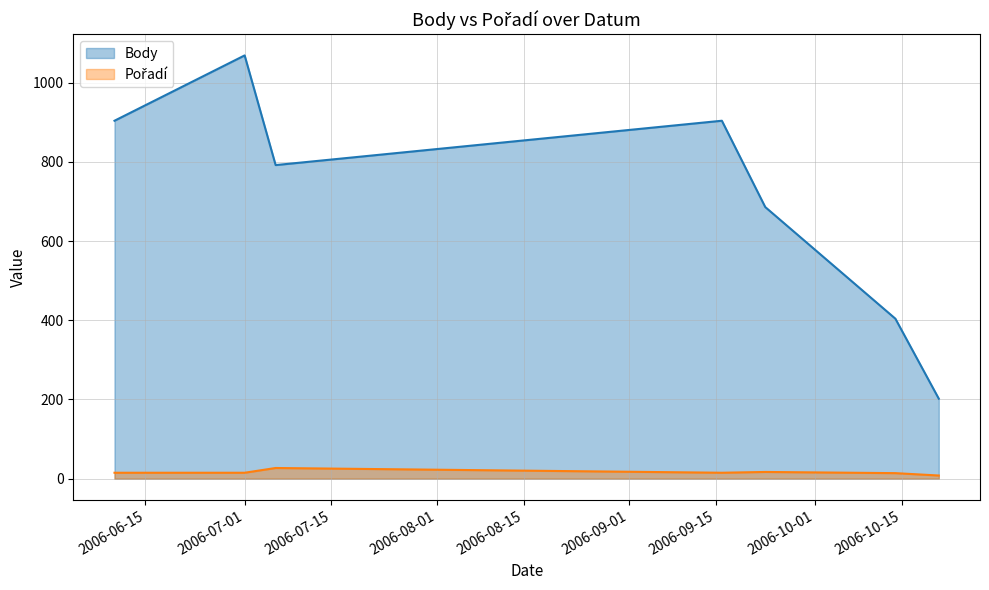

Where is Body nearest to the value 635?

2006-09-23